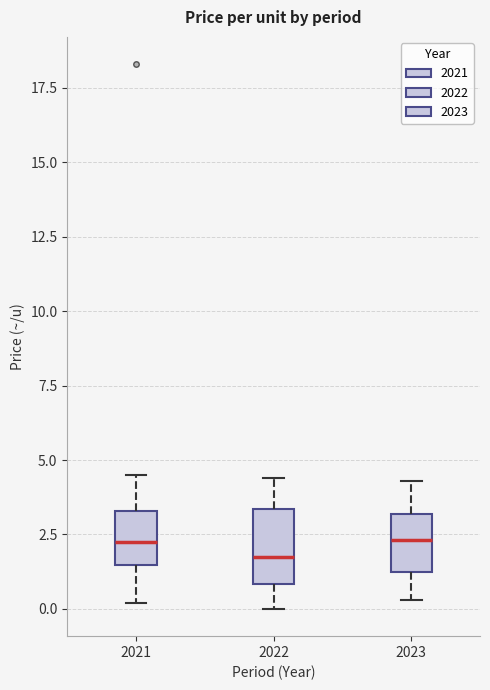

Reading left to right, read every box against the y-axis: the position of its median line, the range the box covers, and the ends of its whiskers. The values are not printed on the chart, so give them approximately, as read against the axis.

2021: median 2.5, box 1.5 to 3.5, whiskers 0.0 to 4.5
2022: median 2.0, box 1.0 to 3.5, whiskers 0.0 to 4.5
2023: median 2.5, box 1.5 to 3.0, whiskers 0.5 to 4.5